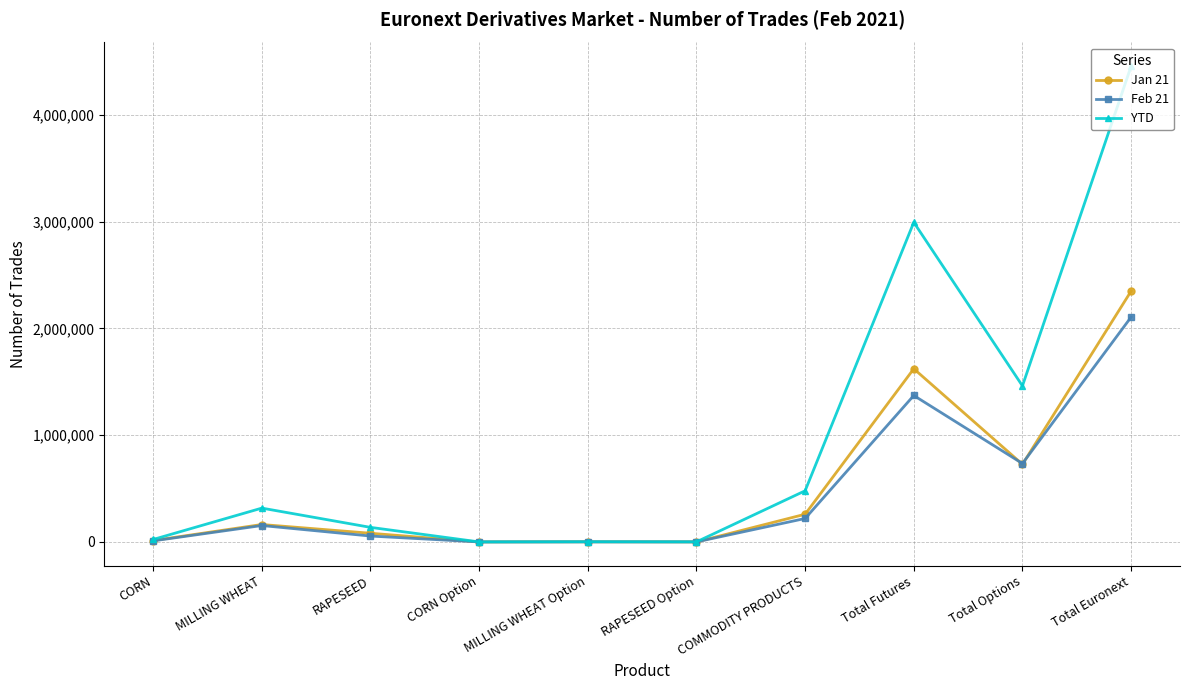

What is the label of the 8th point from the right?

RAPESEED